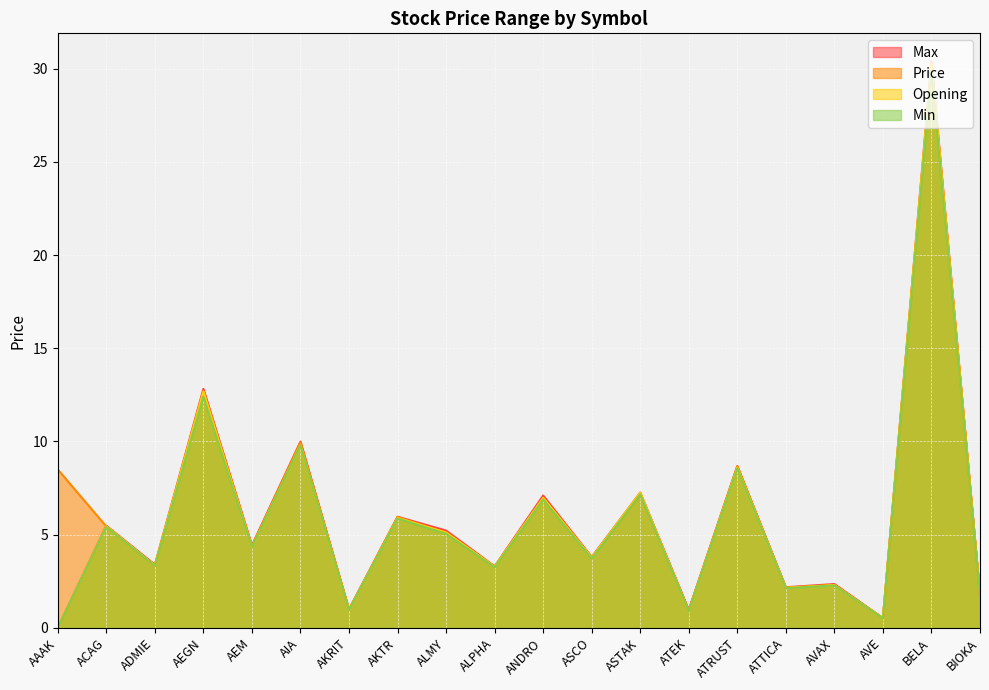

True or false: Min and Max intersect in this chart.

False